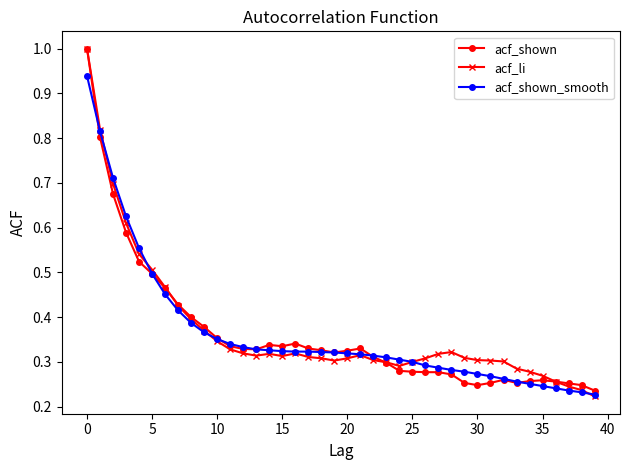

What is the greatest value displayed?

1.0